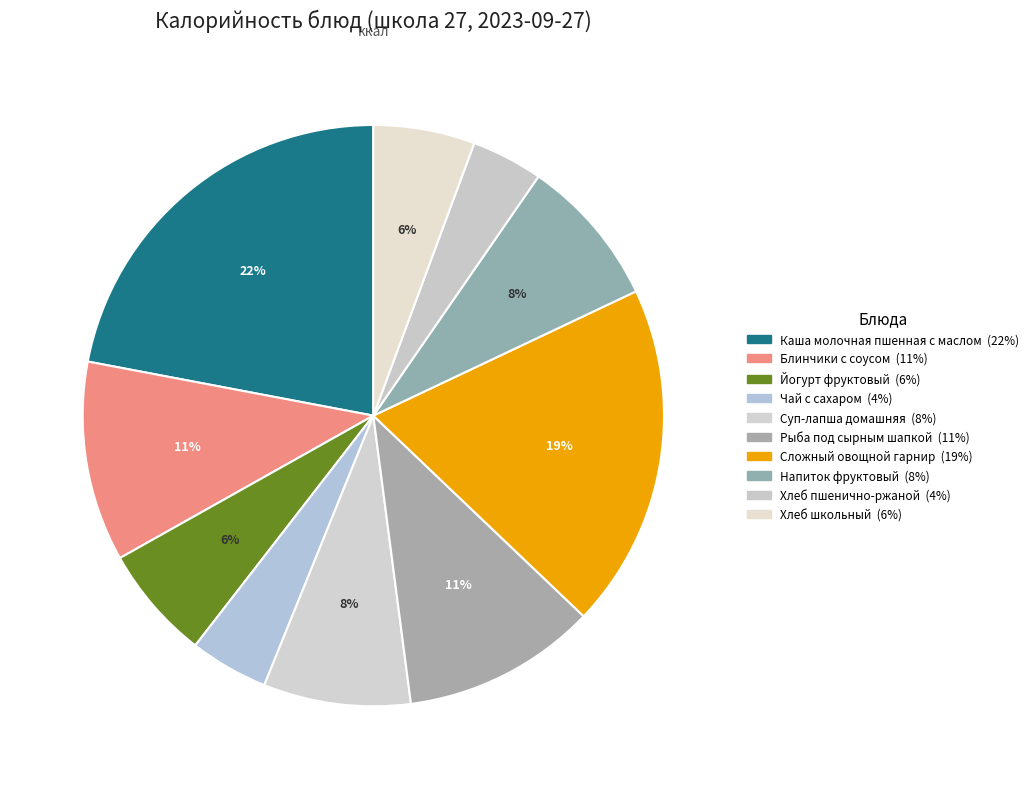

How many segments does this pie chart have?

10